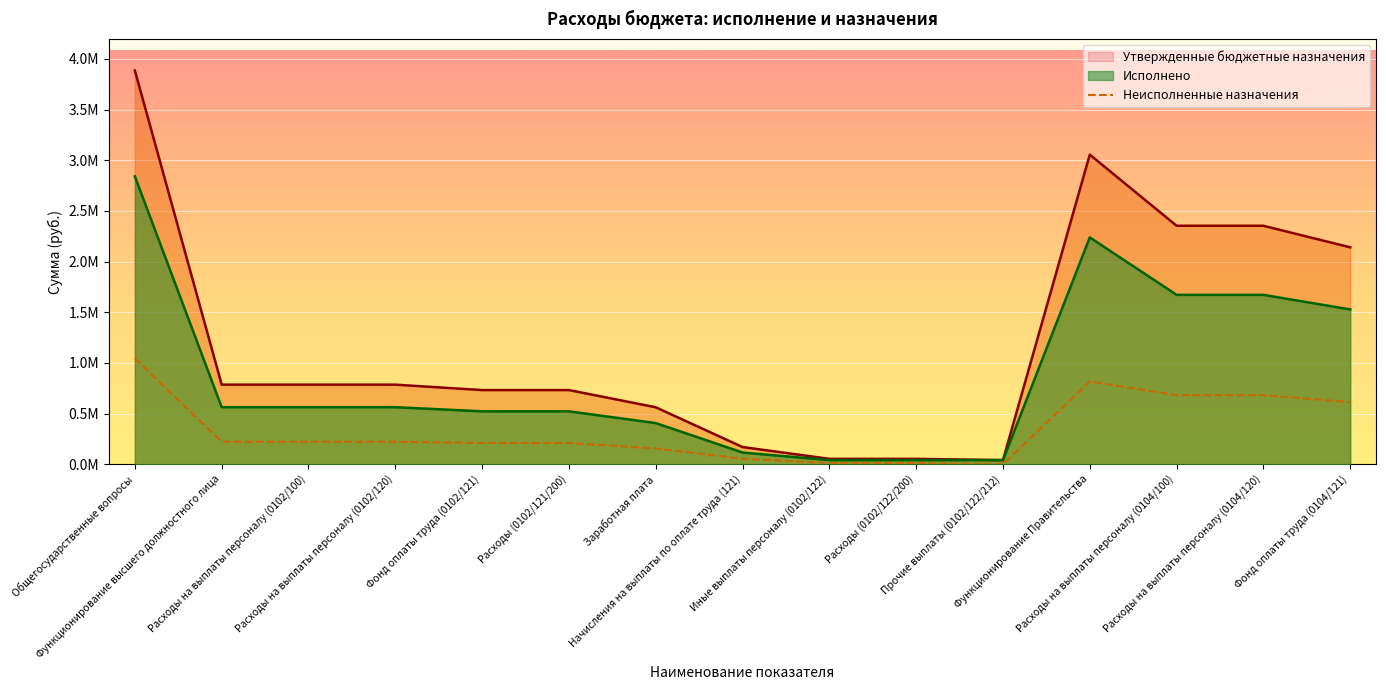

What is the sum of the Утвержденные бюджетные назначения values at Расходы на выплаты персоналу (0102/100) and Заработная плата?

1348100.0